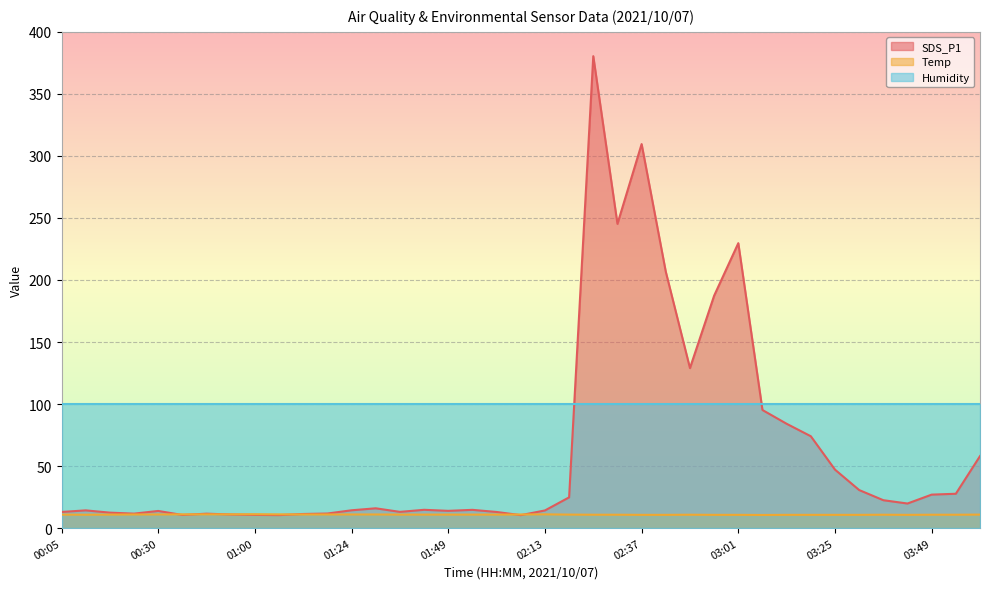

What is the maximum value for Humidity?

99.9